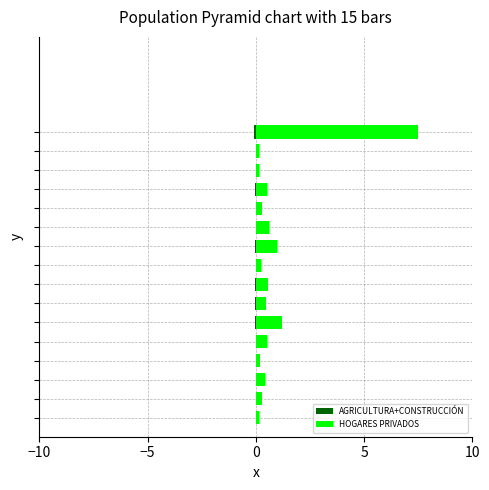

Is the value of AGRICULTURA+CONSTRUCCIÓN at 5 greater than the value of HOGARES PRIVADOS at 11?

No